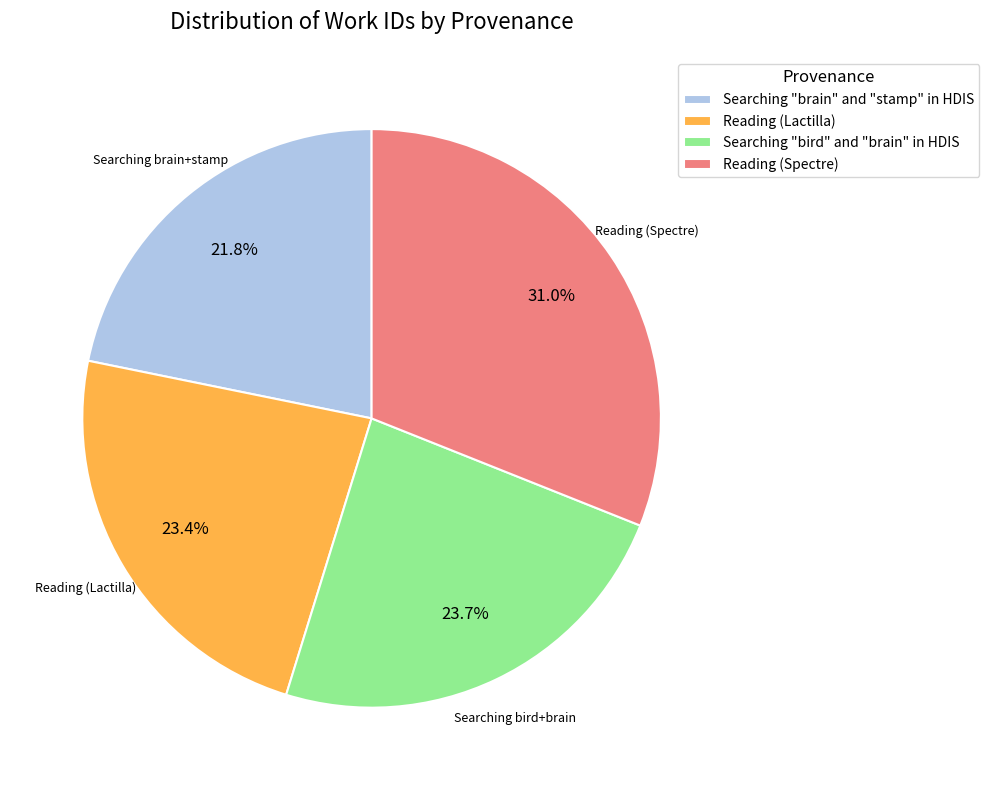

Approximately how many times larger is the value at Reading (Spectre) compared to Reading (Lactilla)?

1.3